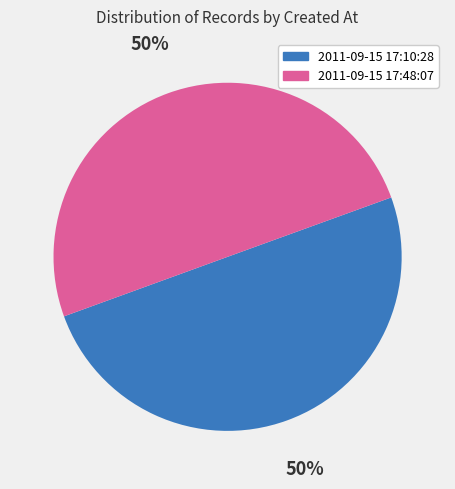

The 2011-09-15 17:10:28 slice represents 36% of the pie. True or false?

False